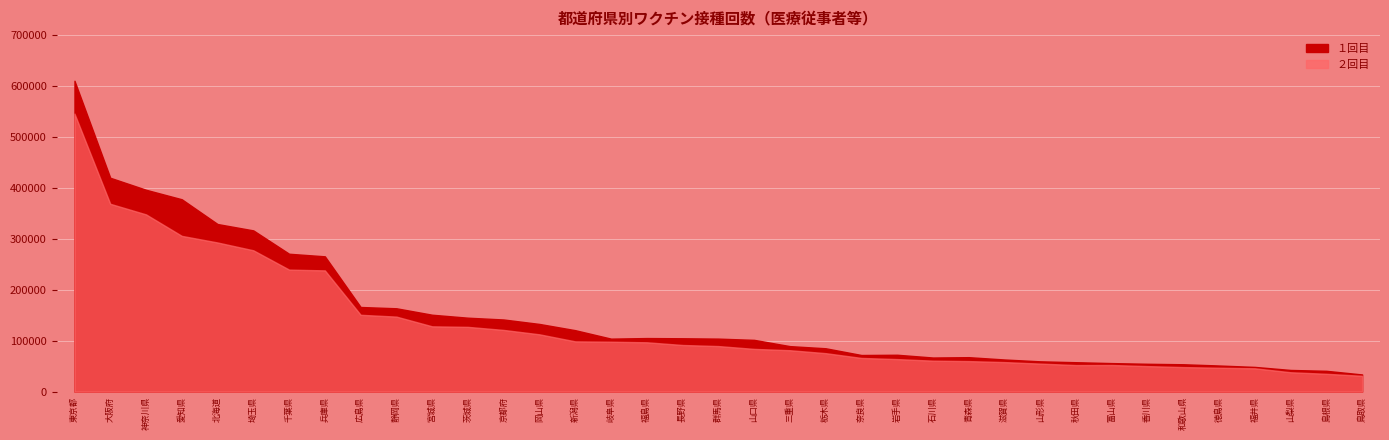

At which category does ２回目 reach its first local valley?

青森県